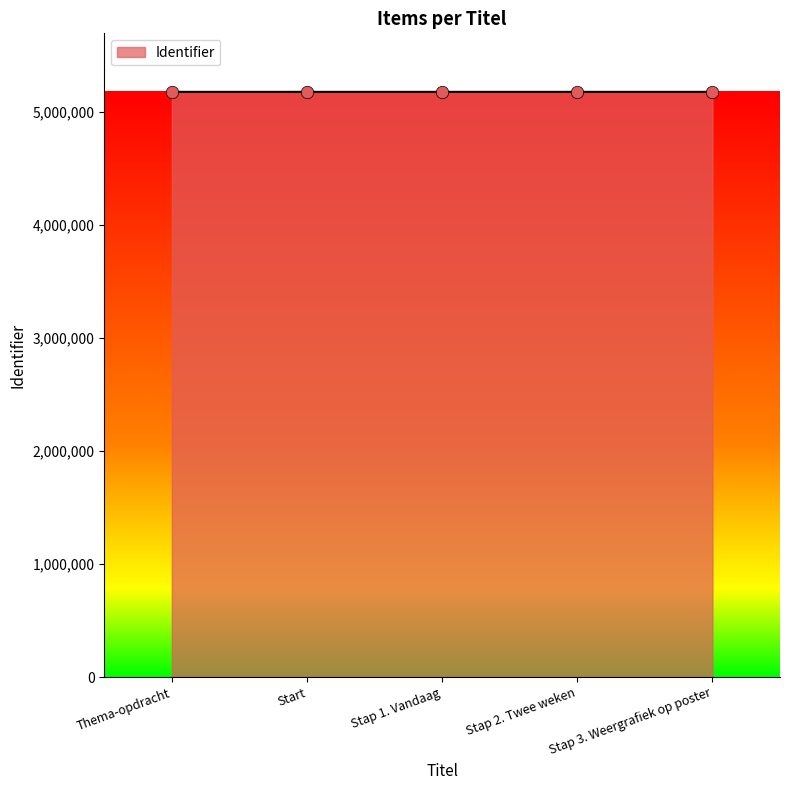

Approximately how many times larger is the value at Stap 3. Weergrafiek op poster compared to Stap 2. Twee weken?

1.0